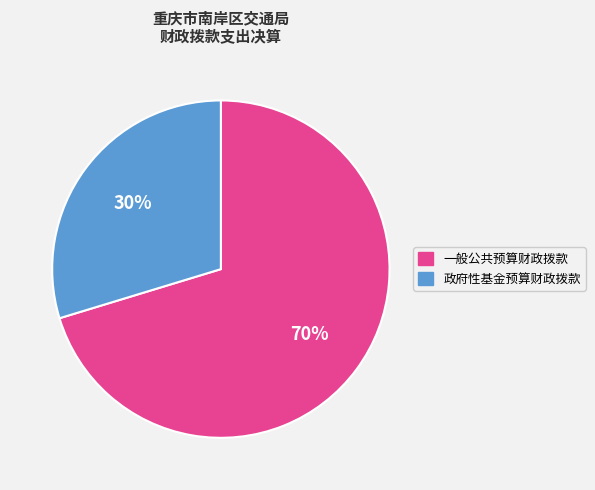

Is the sum of 政府性基金预算财政拨款 and 一般公共预算财政拨款 greater than half?

Yes